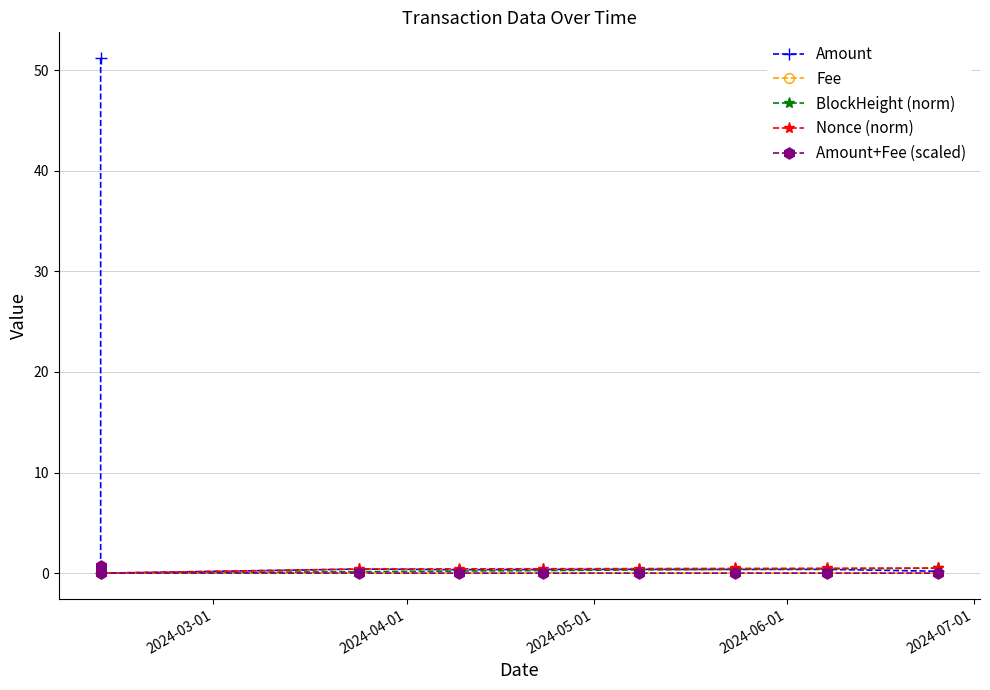

Which series has the widest spread of values?

Amount